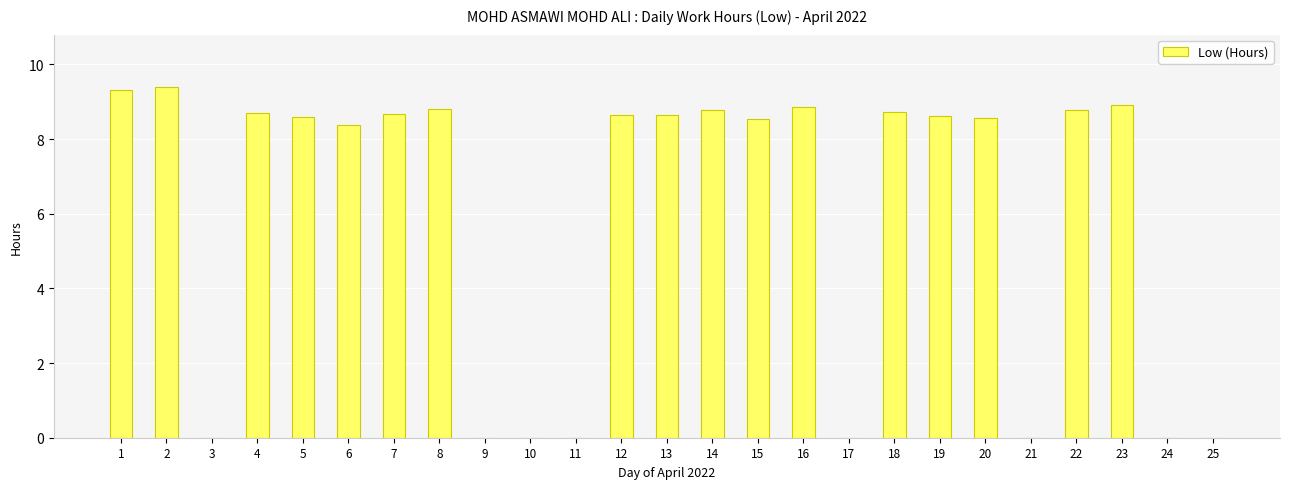

What is the change in value from 4 to 9?

-8.7